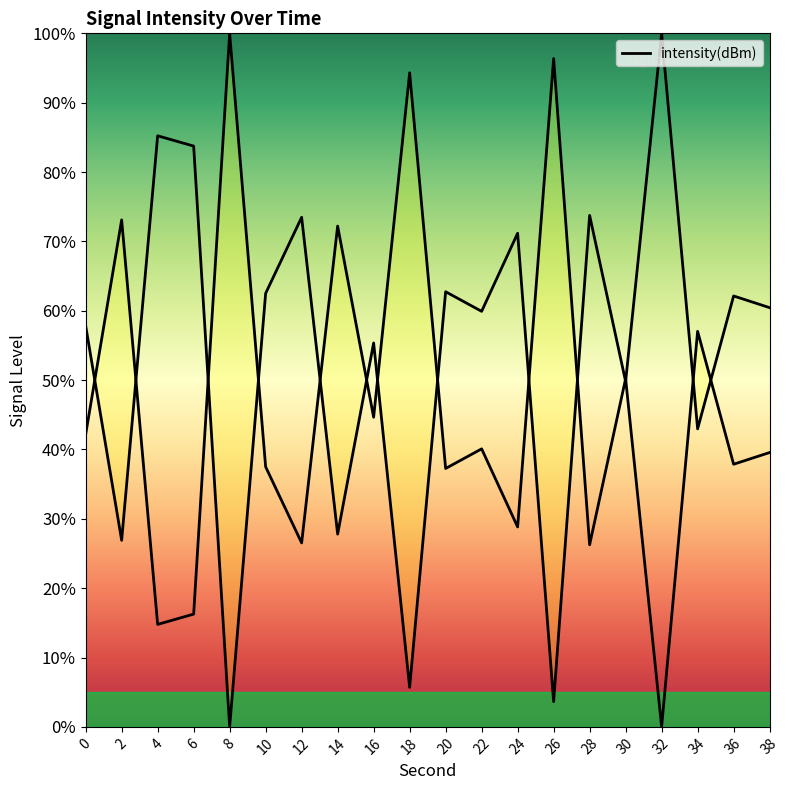

List the labels in order of value, smallest first.

8, 26, 18, 2, 14, 34, 30, 16, 0, 22, 38, 36, 10, 20, 24, 12, 28, 6, 4, 32